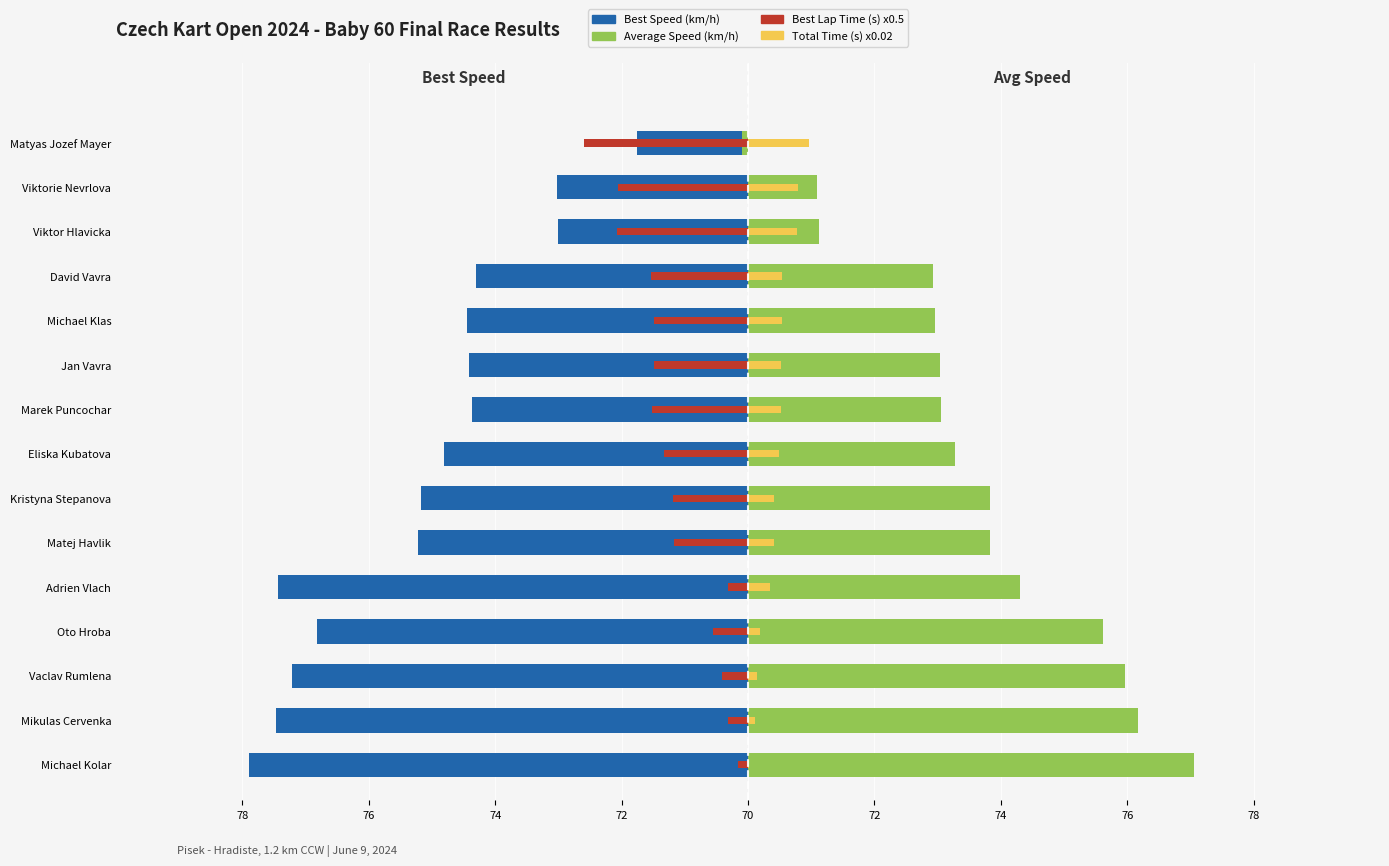

Reading right to left, what are all the values shown in this chart?

Best Speed (km/h): -1.8	-3.0	-3.0	-4.3	-4.4	-4.4	-4.4	-4.8	-5.2	-5.2	-7.4	-6.8	-7.2	-7.5	-7.9
Average Speed (km/h): -0.1	1.1	1.1	2.9	3.0	3.0	3.1	3.3	3.8	3.8	4.3	5.6	6.0	6.2	7.1
Best Lap Time (s) x0.5: -2.6	-2.1	-2.1	-1.5	-1.5	-1.5	-1.5	-1.3	-1.2	-1.2	-0.3	-0.6	-0.4	-0.3	-0.2
Total Time (s) x0.02: 1.0	0.8	0.8	0.5	0.5	0.5	0.5	0.5	0.4	0.4	0.4	0.2	0.1	0.1	0.0